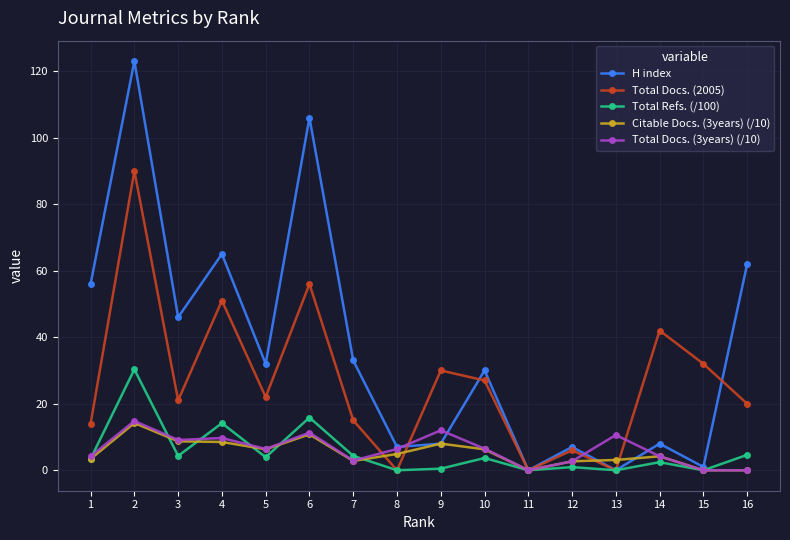

What are all the series names shown in the legend?

H index, Total Docs. (2005), Total Refs. (/100), Citable Docs. (3years) (/10), Total Docs. (3years) (/10)